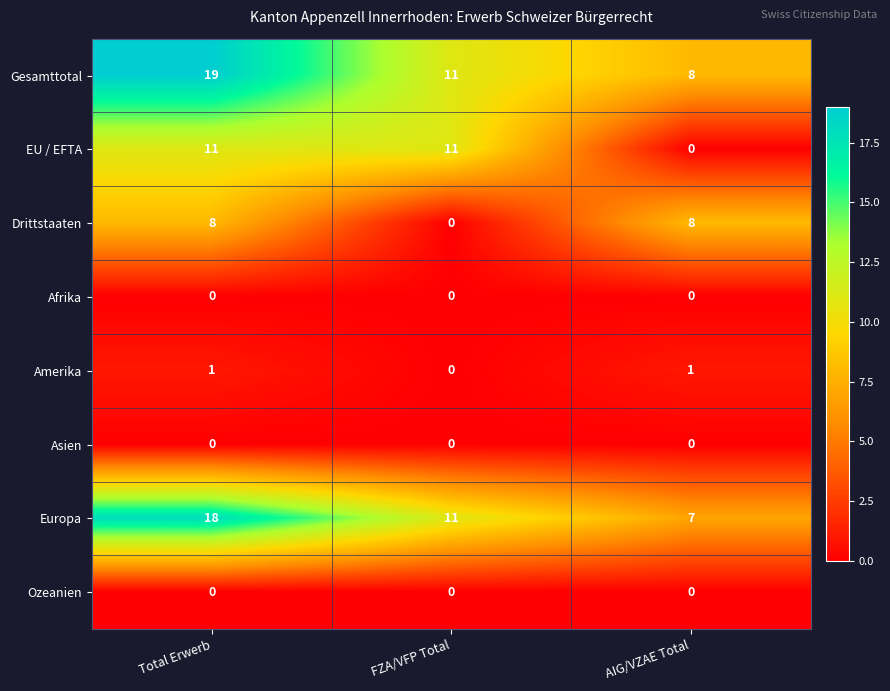

At how many categories does at least one series exceed 7?

3